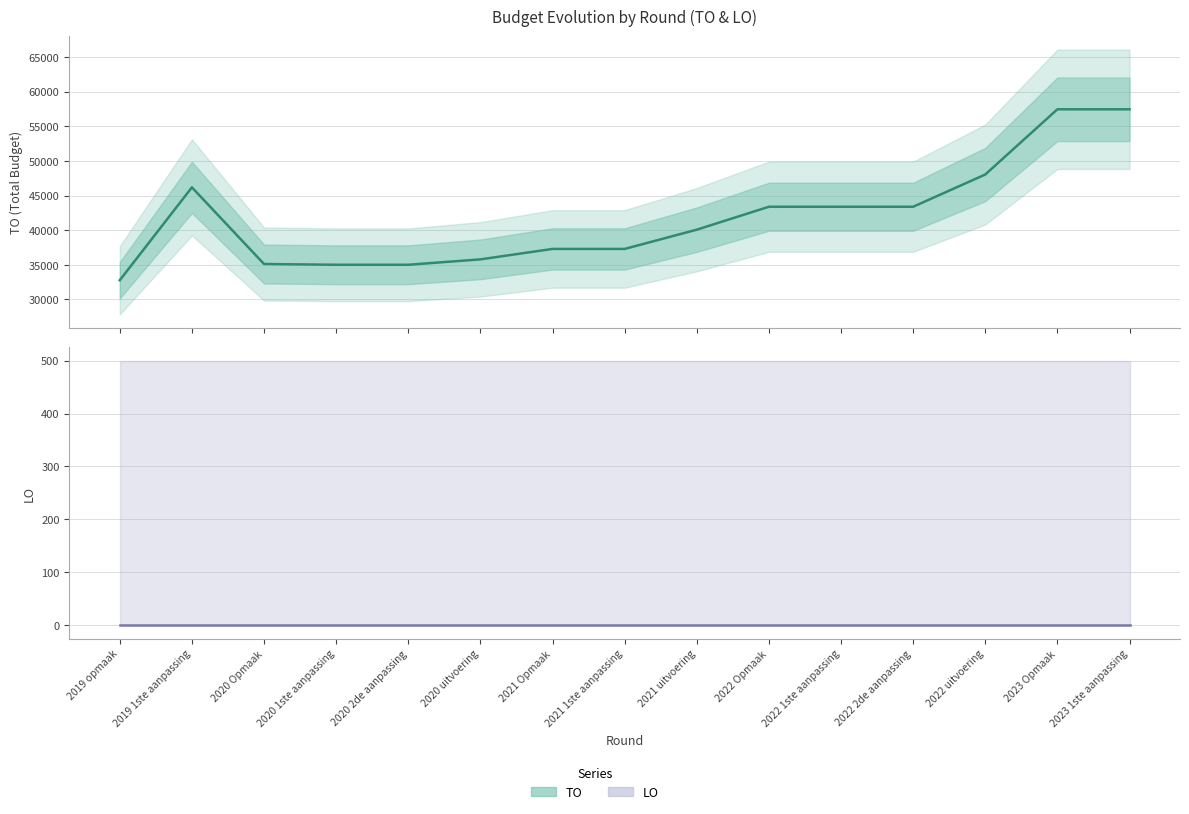

Which has a higher value, 2022 2de aanpassing or 2020 Opmaak?

2022 2de aanpassing